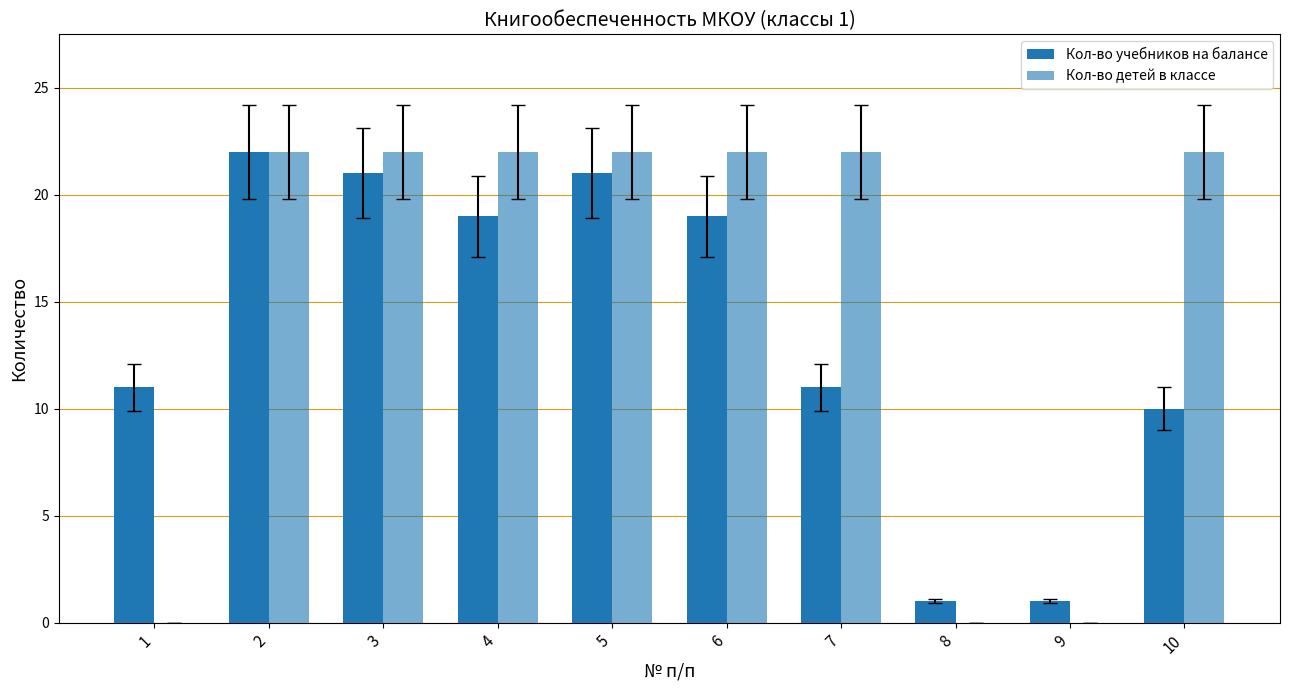

The Кол-во детей в классе series shows 36 at 7. True or false?

False